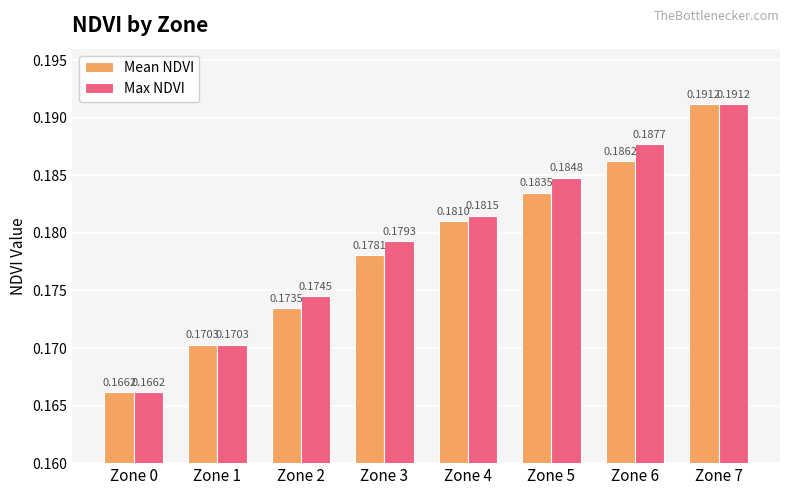

How many bars are there in total?

16